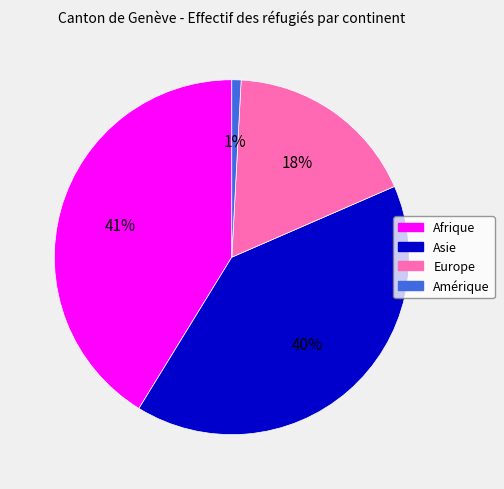

Count the number of slices in the pie.

4